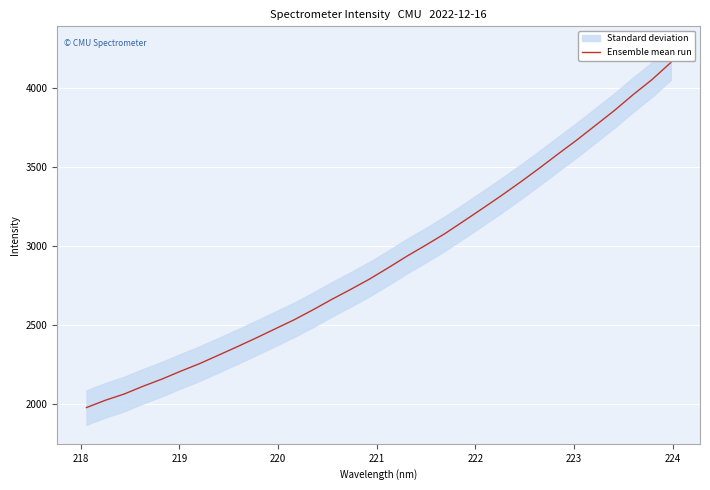

What is the difference between the maximum and minimum values?

2186.2